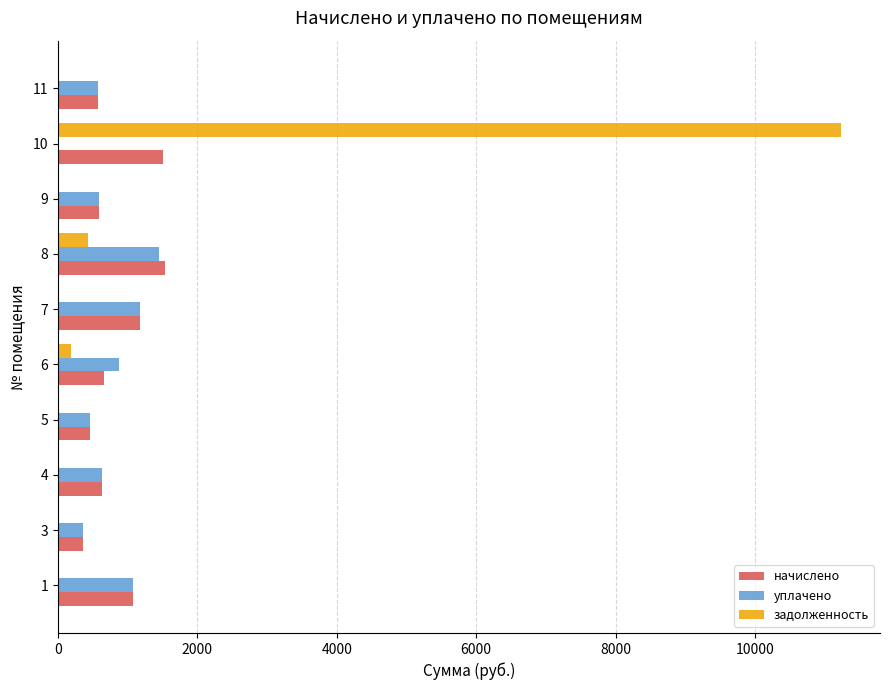

What is the total value across all series at 3?

729.1